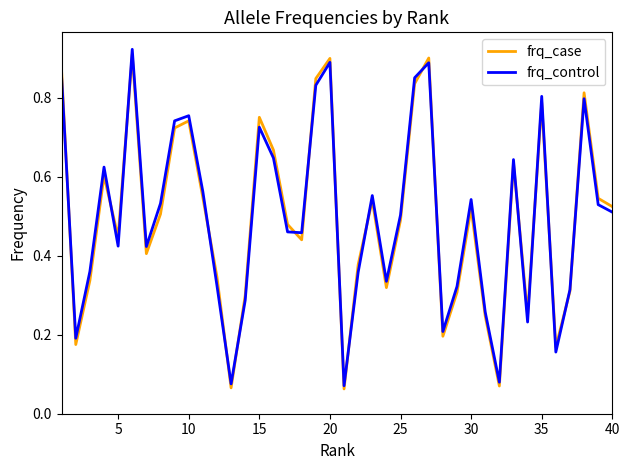

At how many categories does at least one series exceed 0?

40